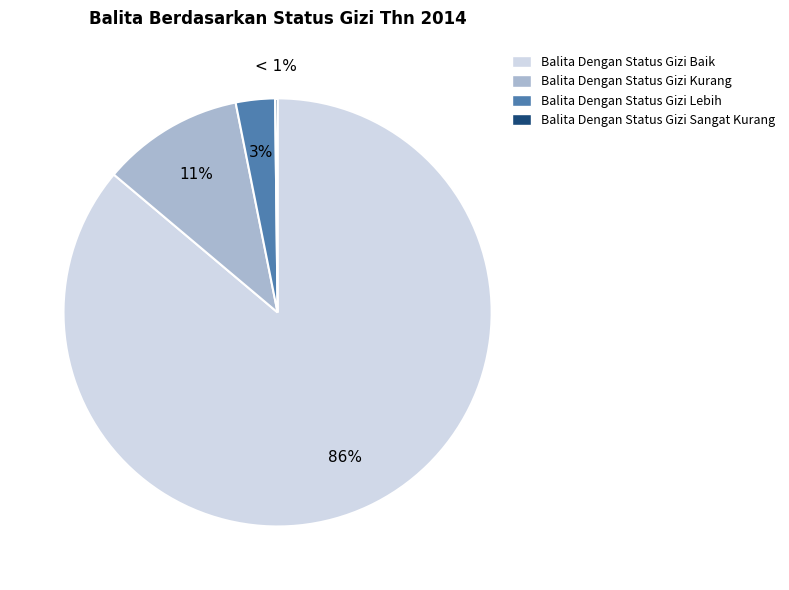

Approximately how many times larger is the value at Balita Dengan Status Gizi Baik compared to Balita Dengan Status Gizi Lebih?

29.1